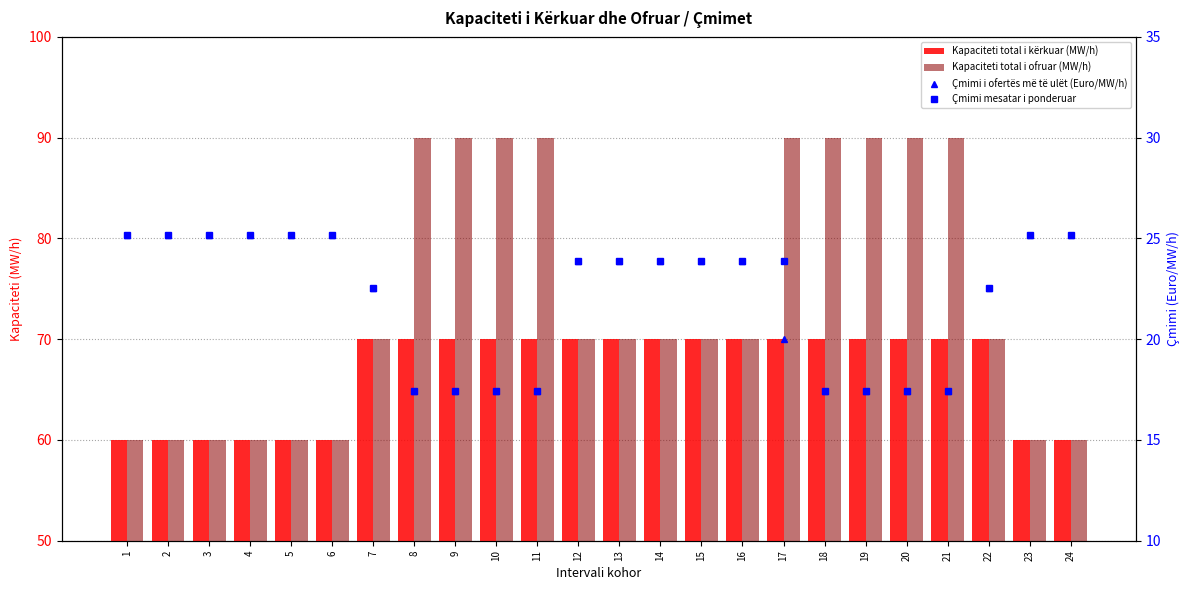

Between 13 and 18, which series saw the biggest shift?

Kapaciteti total i ofruar (MW/h)